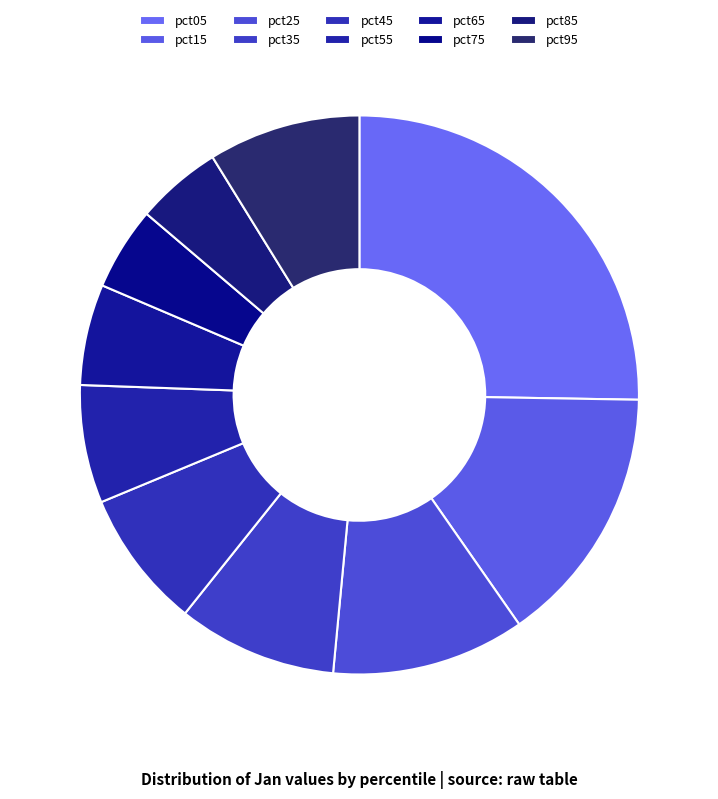

Count the number of slices in the pie.

10